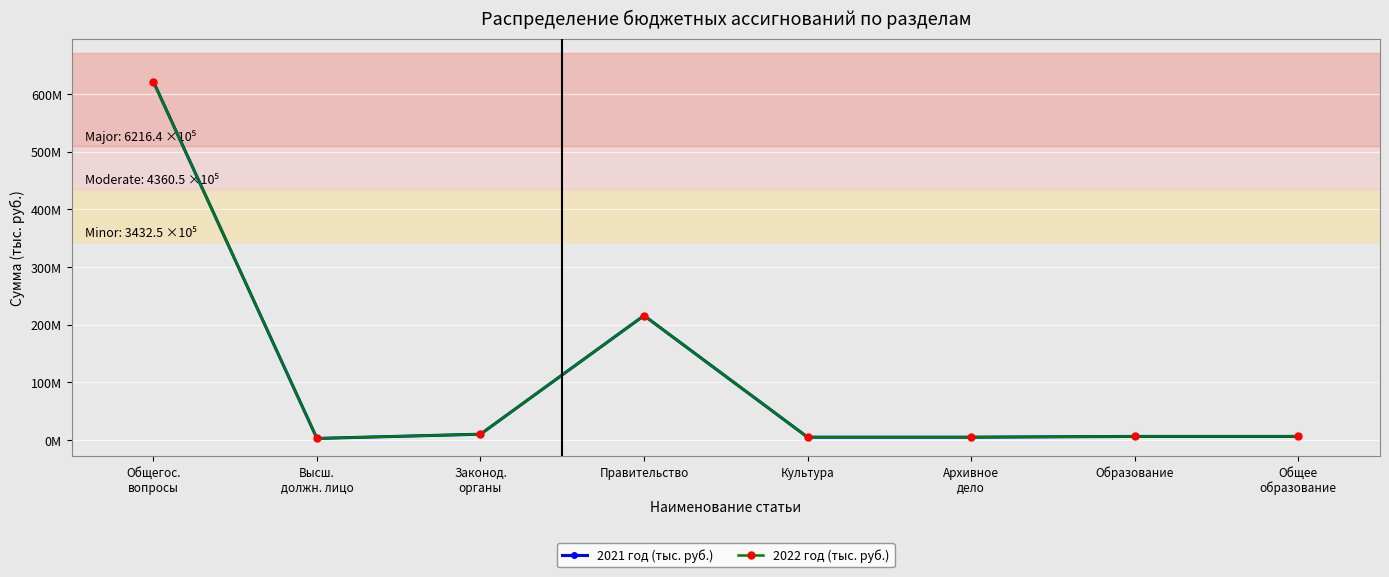

Between Культура and Образование, which series saw the biggest shift?

2021 год (тыс. руб.)